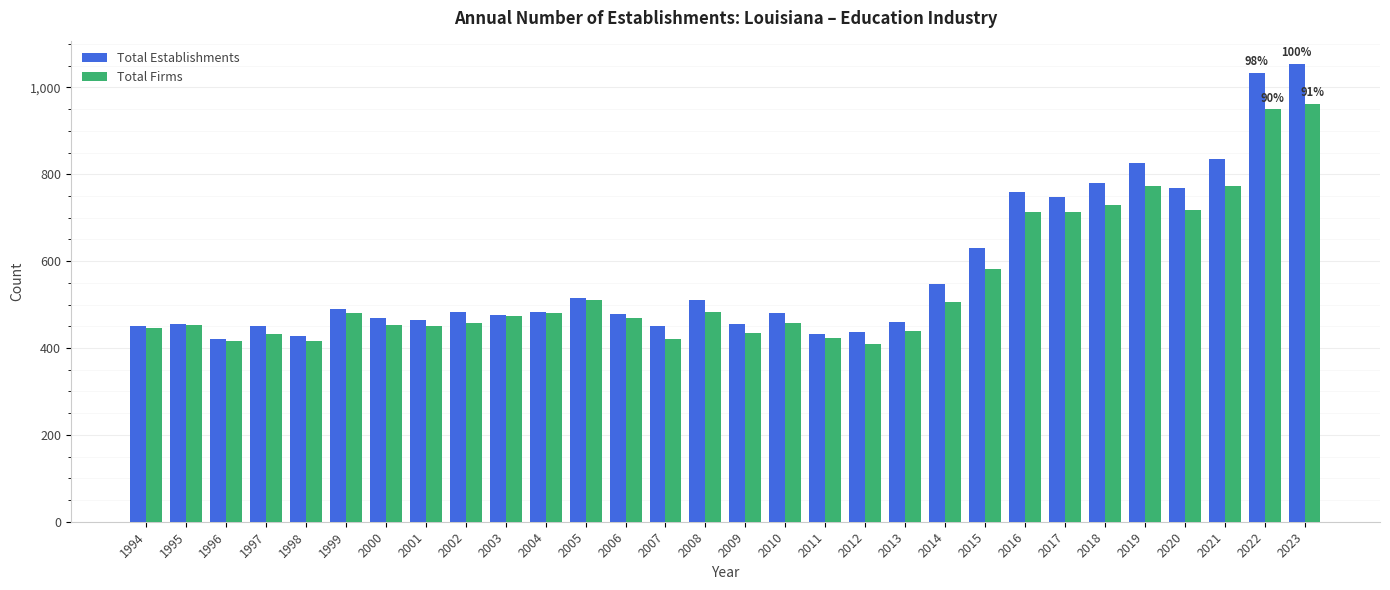

What are all the series names shown in the legend?

Total Establishments, Total Firms